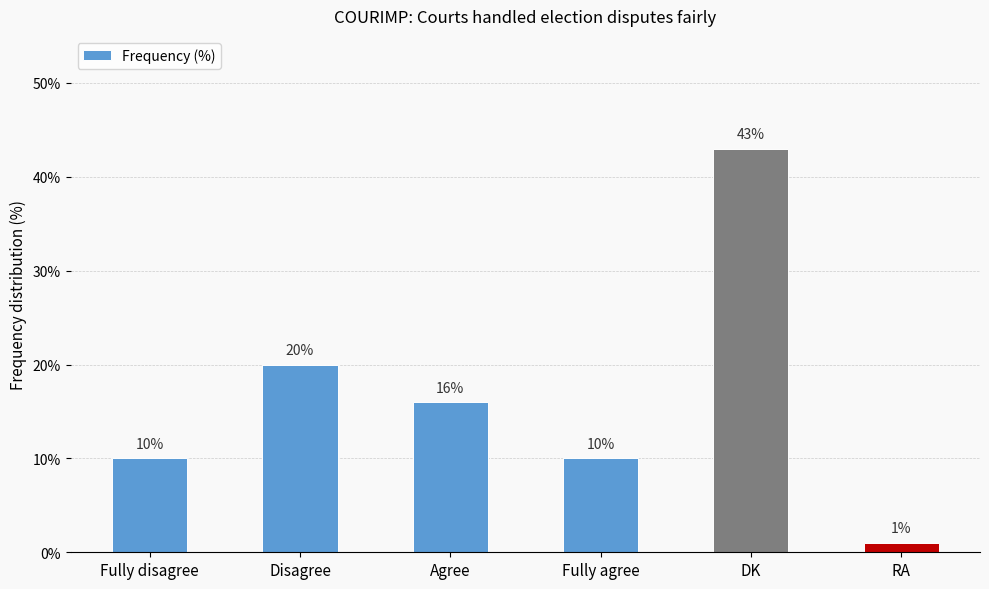

Count the number of categories in the chart.

6